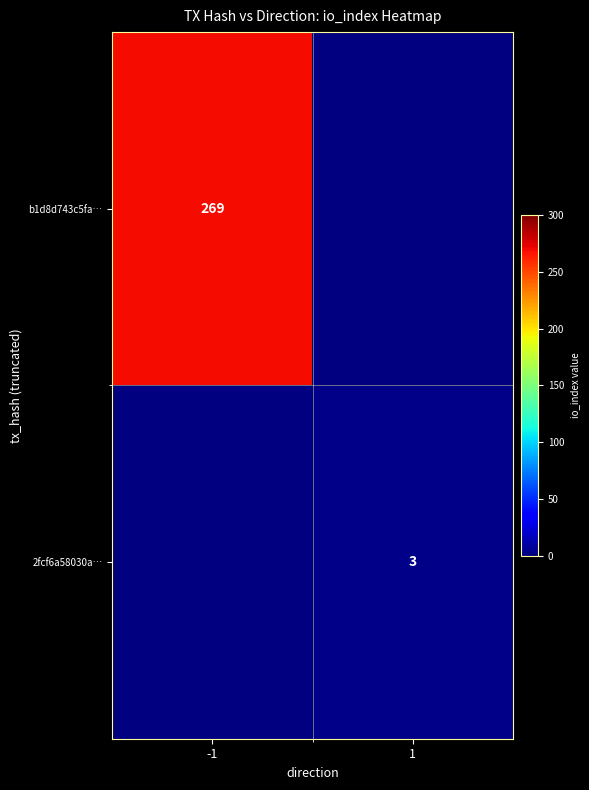

True or false: b1d8d743c5fa… has a value of 55.2 at -1.

False